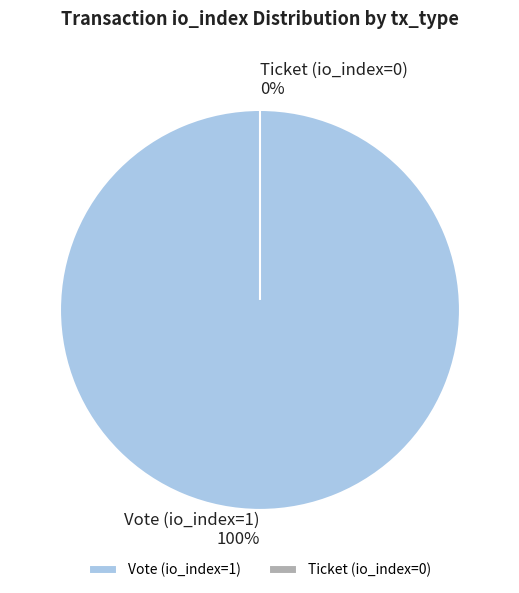

What percentage is the Vote (io_index=1) slice, to the nearest percent?

100%